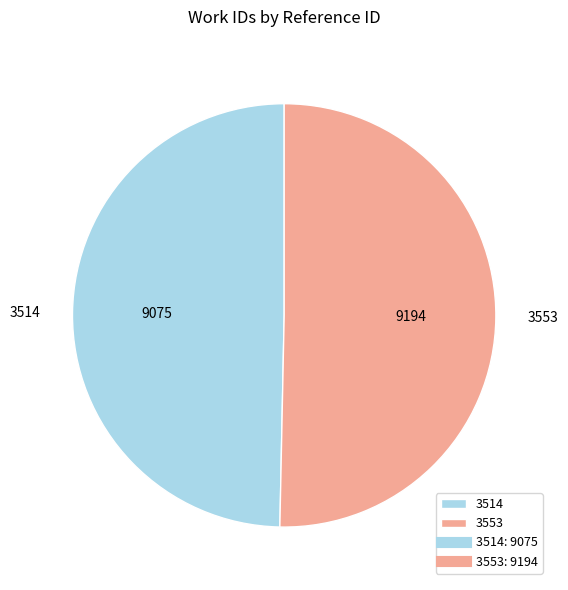

Does 3553 account for over 50% of the chart?

Yes